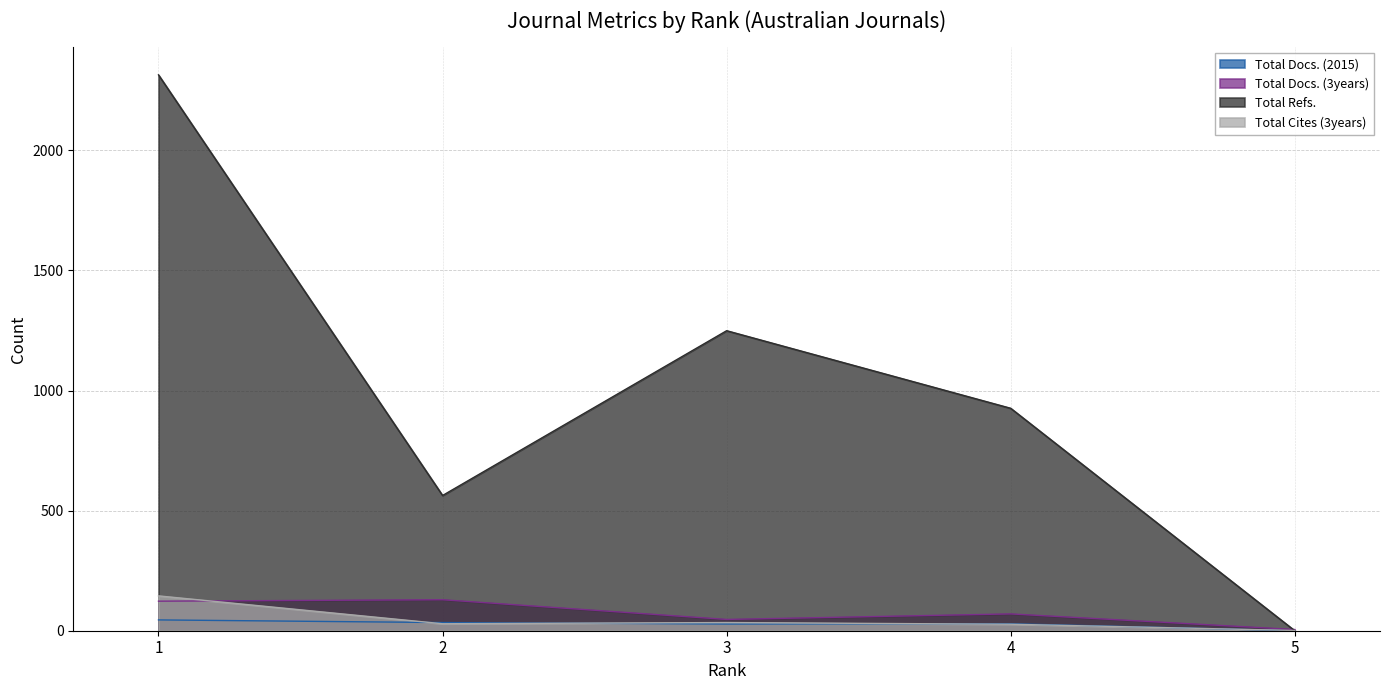

Reading left to right, transcribe all the data shown in this chart.

Total Docs. (2015): 45	34	28	29	0
Total Docs. (3years): 123	129	47	70	5
Total Refs.: 2314	563	1249	926	0
Total Cites (3years): 145	29	34	27	1